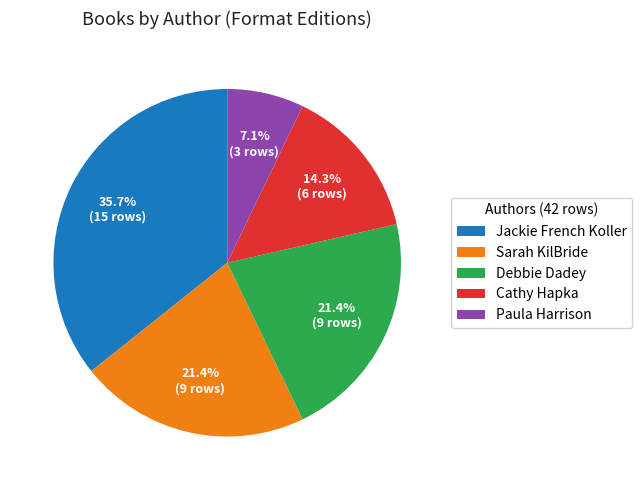

Which category has the smallest portion of the pie?

Paula Harrison